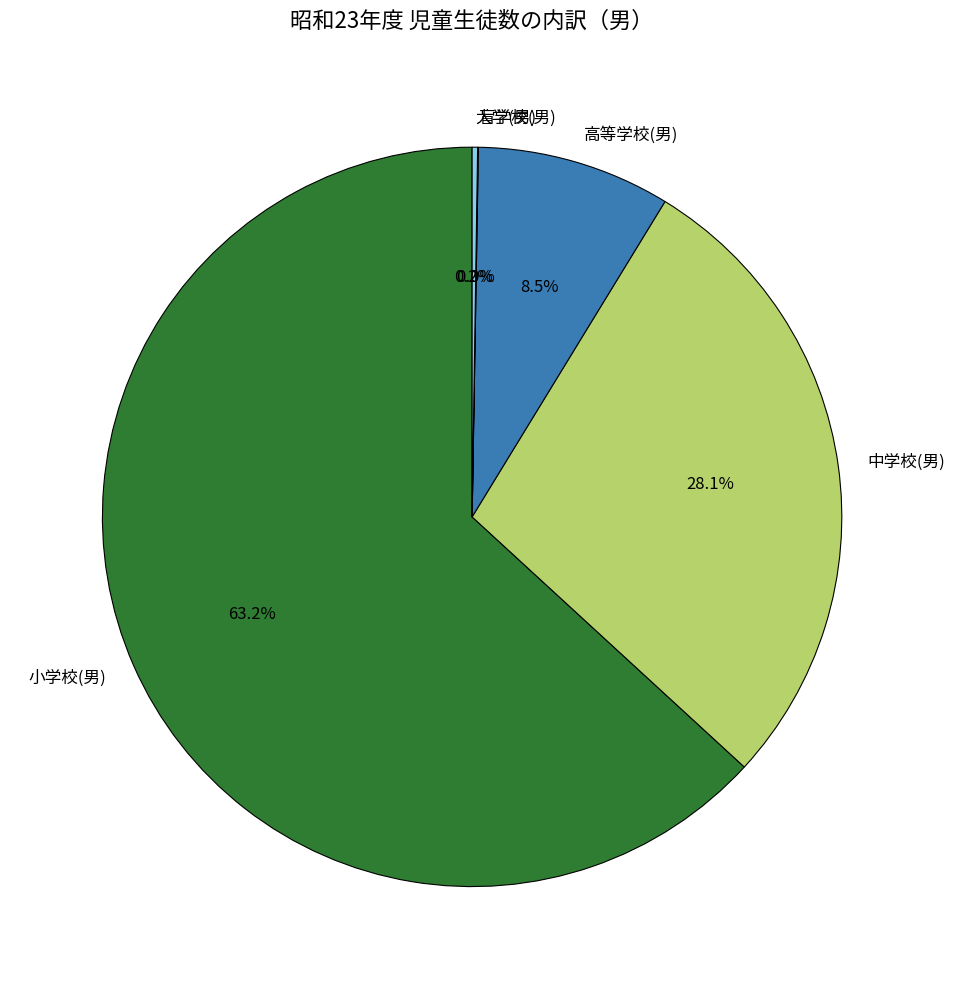

Is there any slice that represents more than half of the pie?

Yes